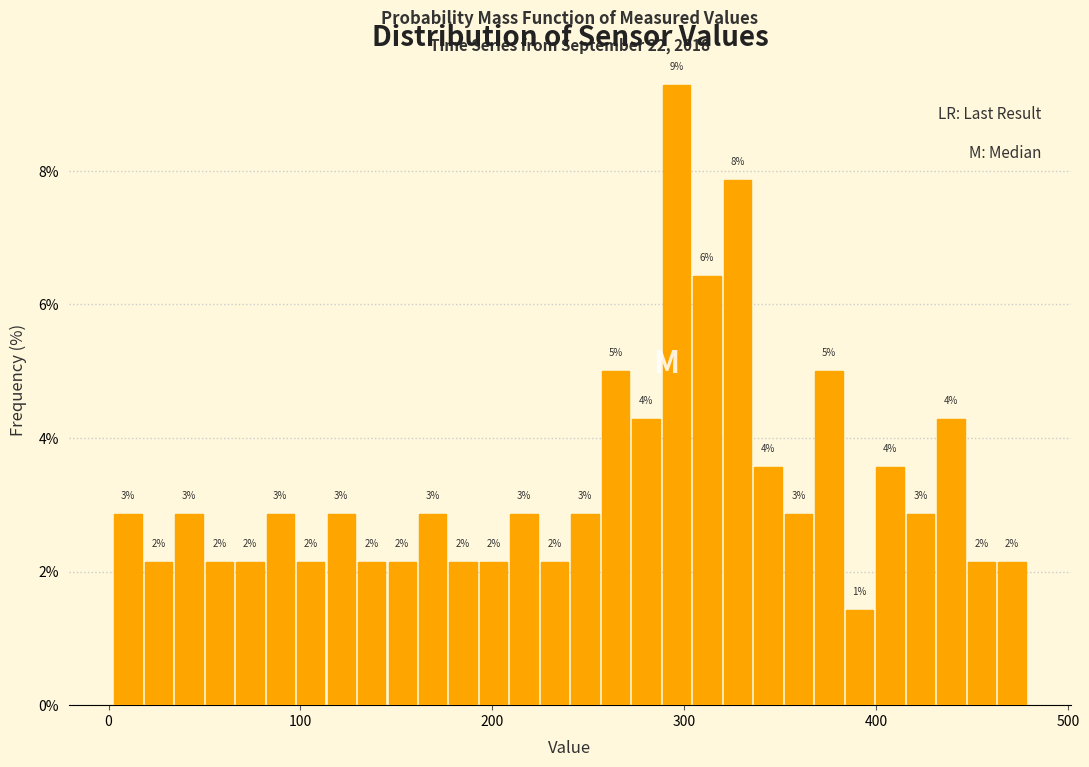

Read against the x-axis, roughly where is the centre of the tallest bar?

300